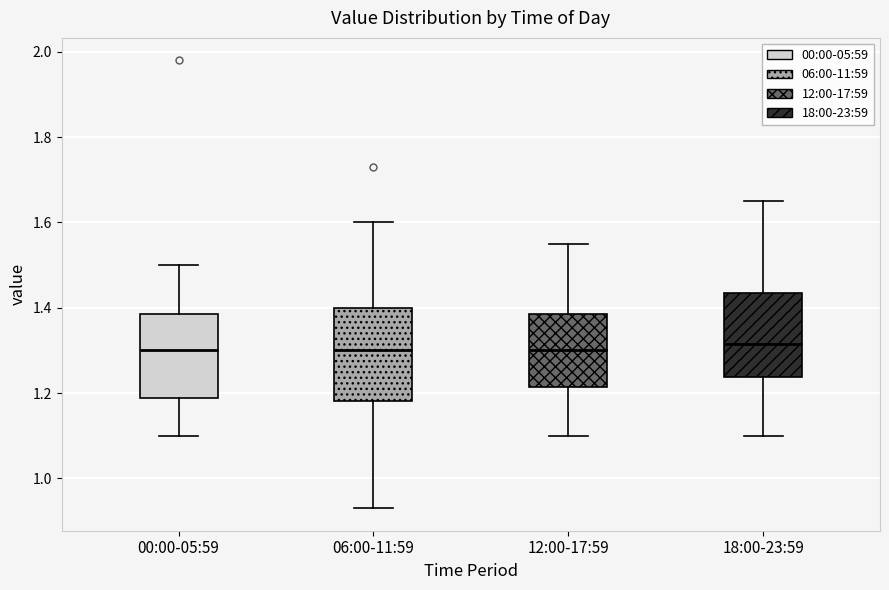

Reading left to right, read every box against the y-axis: the position of its median line, the range the box covers, and the ends of its whiskers. The values are not printed on the chart, so give them approximately, as read against the axis.

00:00-05:59: median 1.30, box 1.18 to 1.38, whiskers 1.10 to 1.50
06:00-11:59: median 1.30, box 1.18 to 1.40, whiskers 0.94 to 1.60
12:00-17:59: median 1.30, box 1.22 to 1.38, whiskers 1.10 to 1.56
18:00-23:59: median 1.32, box 1.24 to 1.44, whiskers 1.10 to 1.66